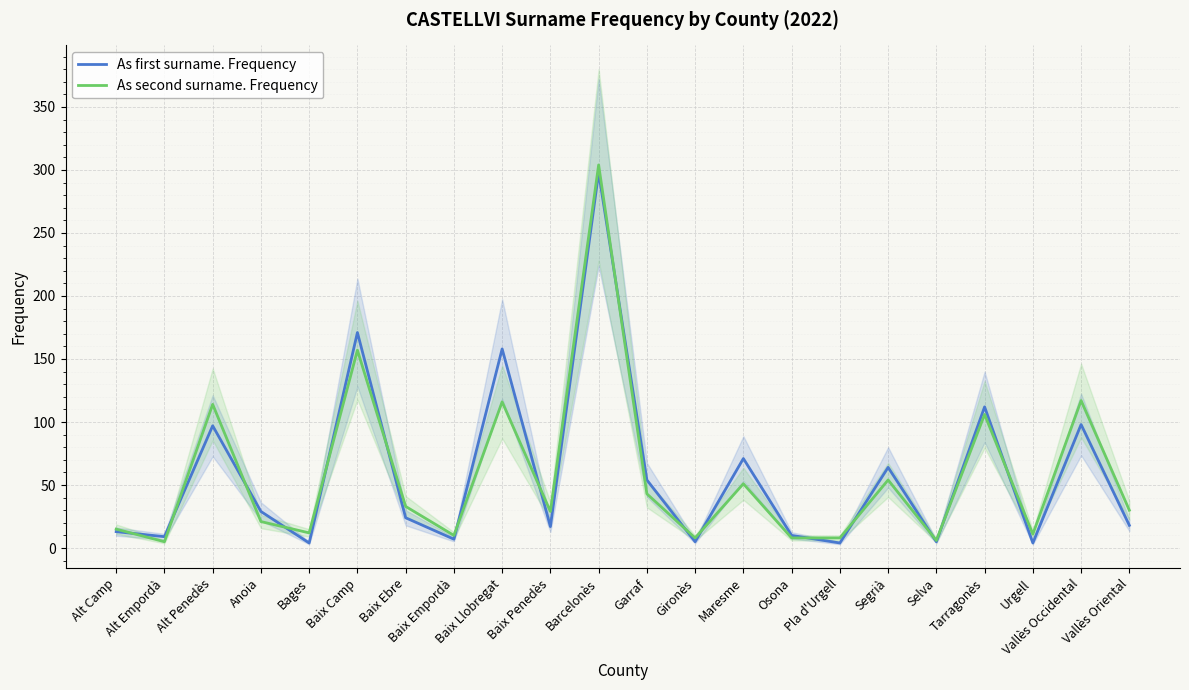

True or false: As second surname. Frequency has a value of 10 at Baix Empordà.

True